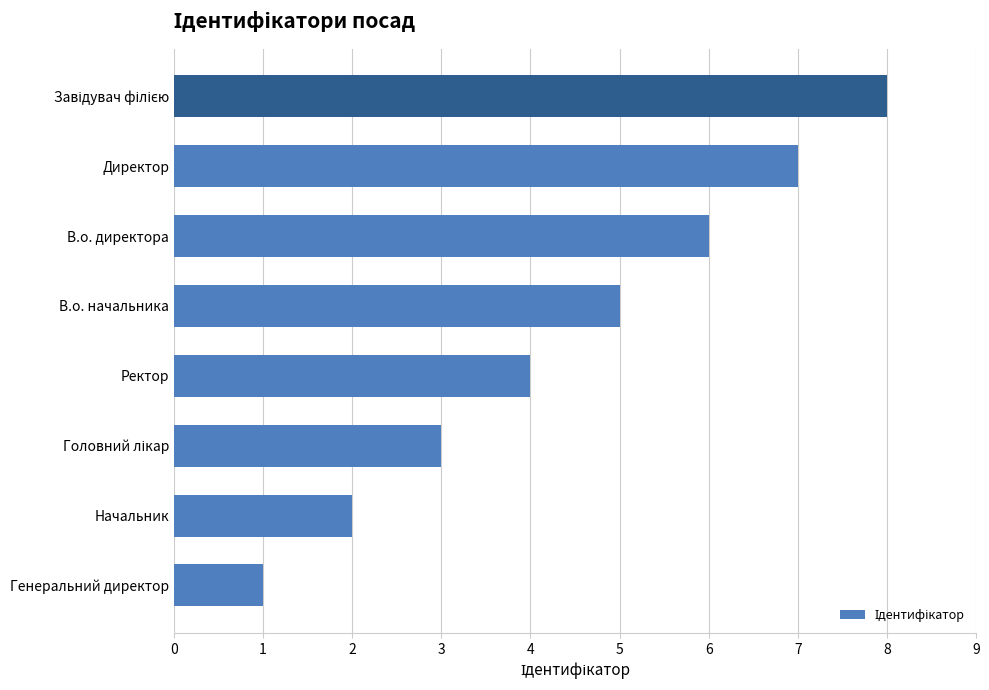

Which category has the lowest value across all series?

Генеральний директор